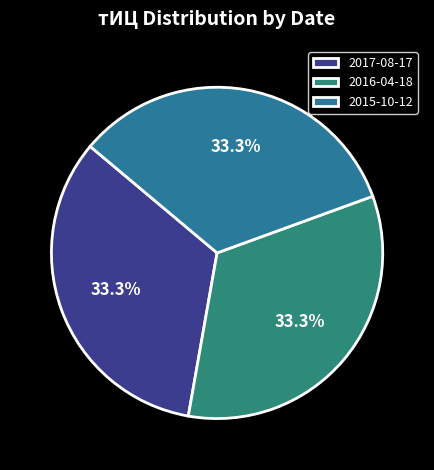

How many slices are in this pie chart?

3